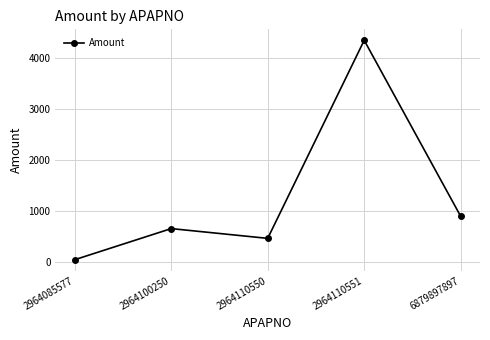

Reading left to right, list all the values displayed in this chart.

45	656	464	4354	897